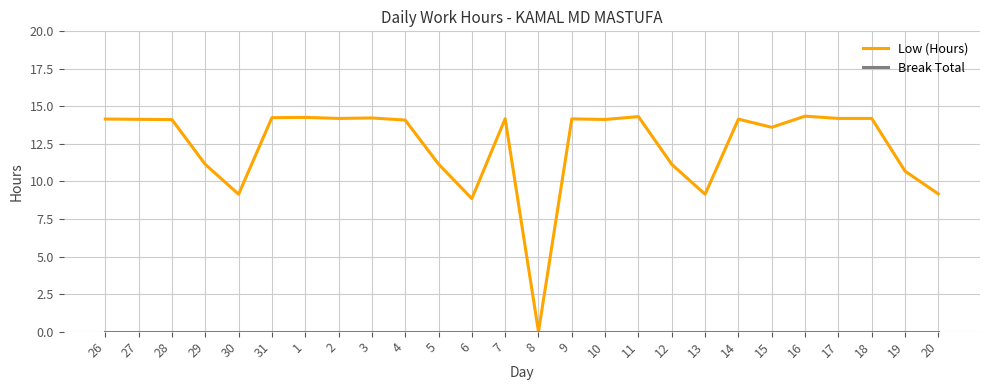

What is the average value of the Low (Hours) series?

12.4